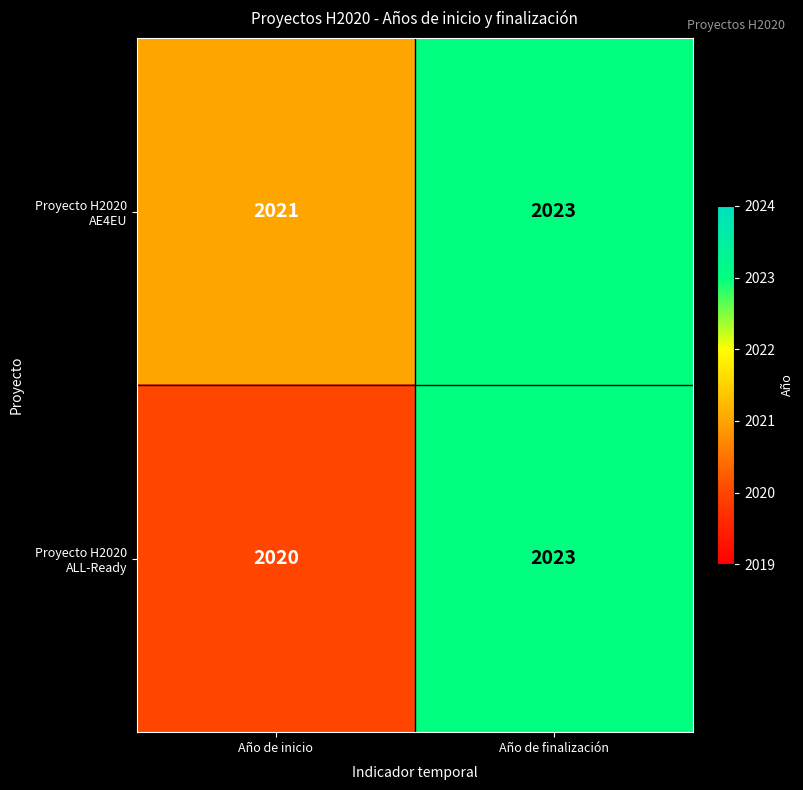

What is the sum of the Proyecto H2020 AE4EU values at Año de inicio and Año de finalización?

4044